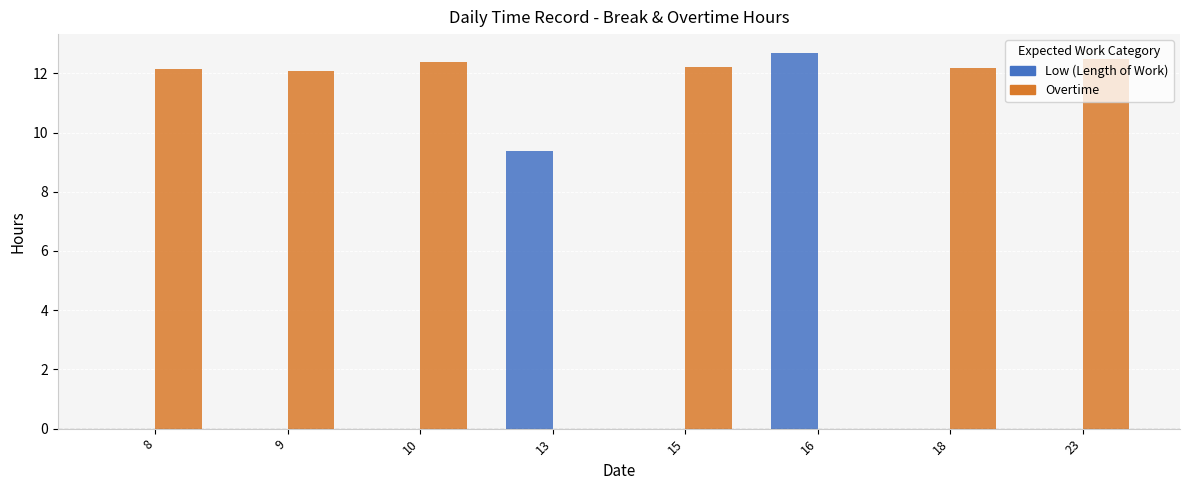

What is the greatest value displayed?

12.7